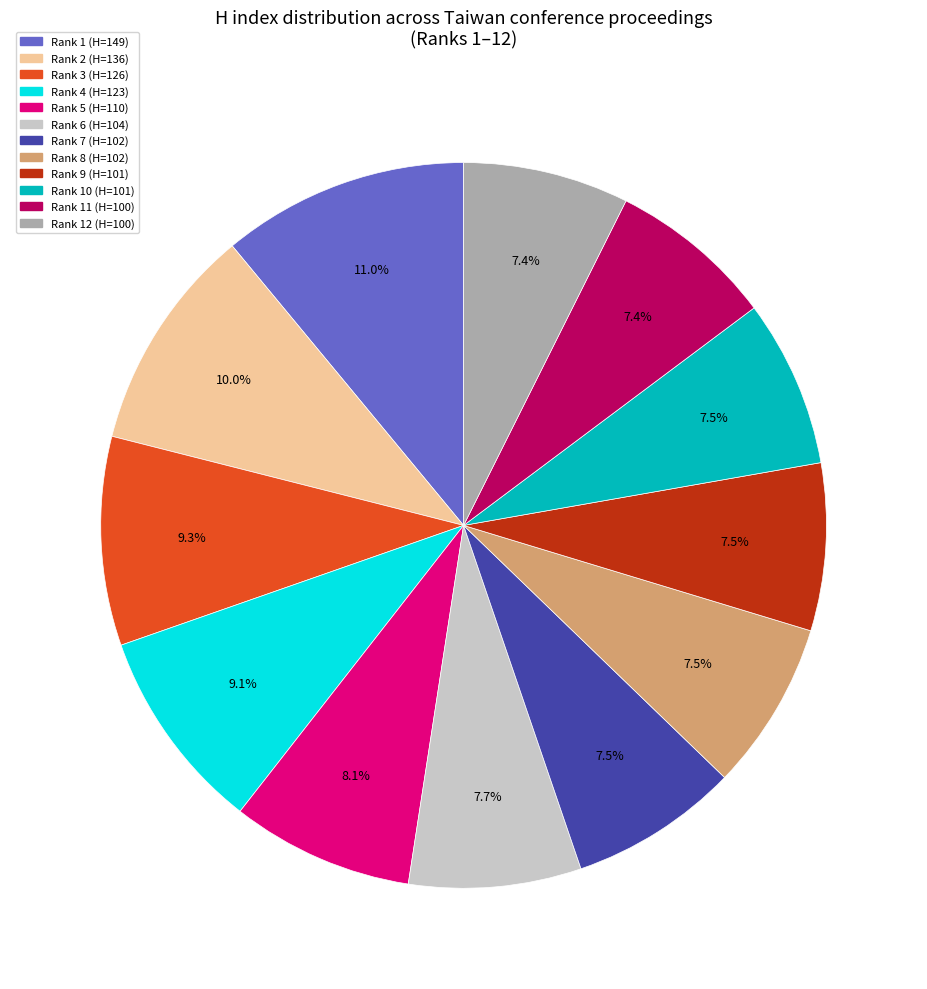

Is Rank 6 (H=104) the majority of the pie?

No